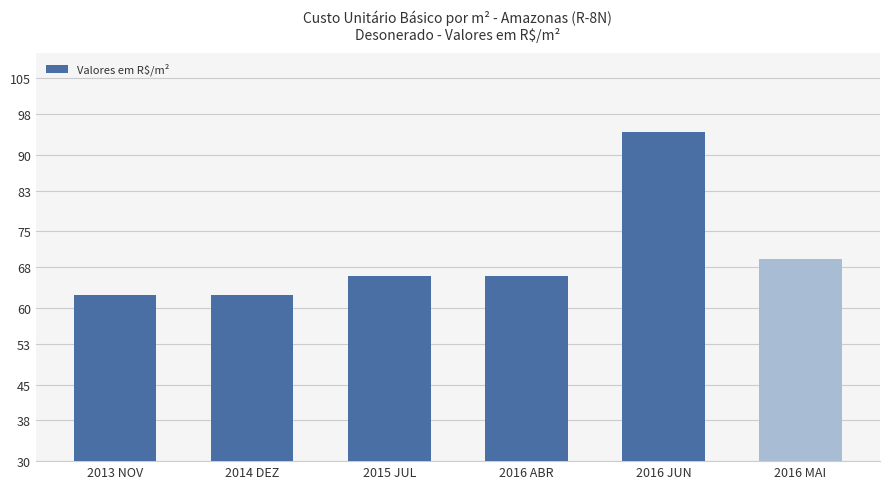

Approximately how many times larger is the value at 2016 ABR compared to 2016 MAI?

1.0